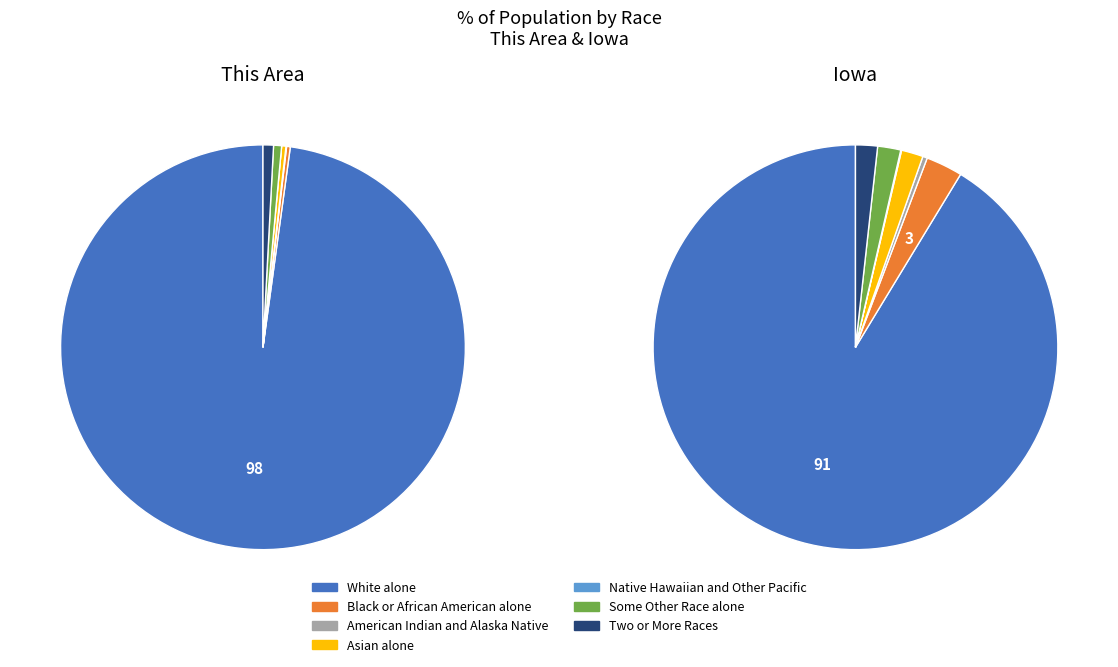

How many slices are in this pie chart?

7